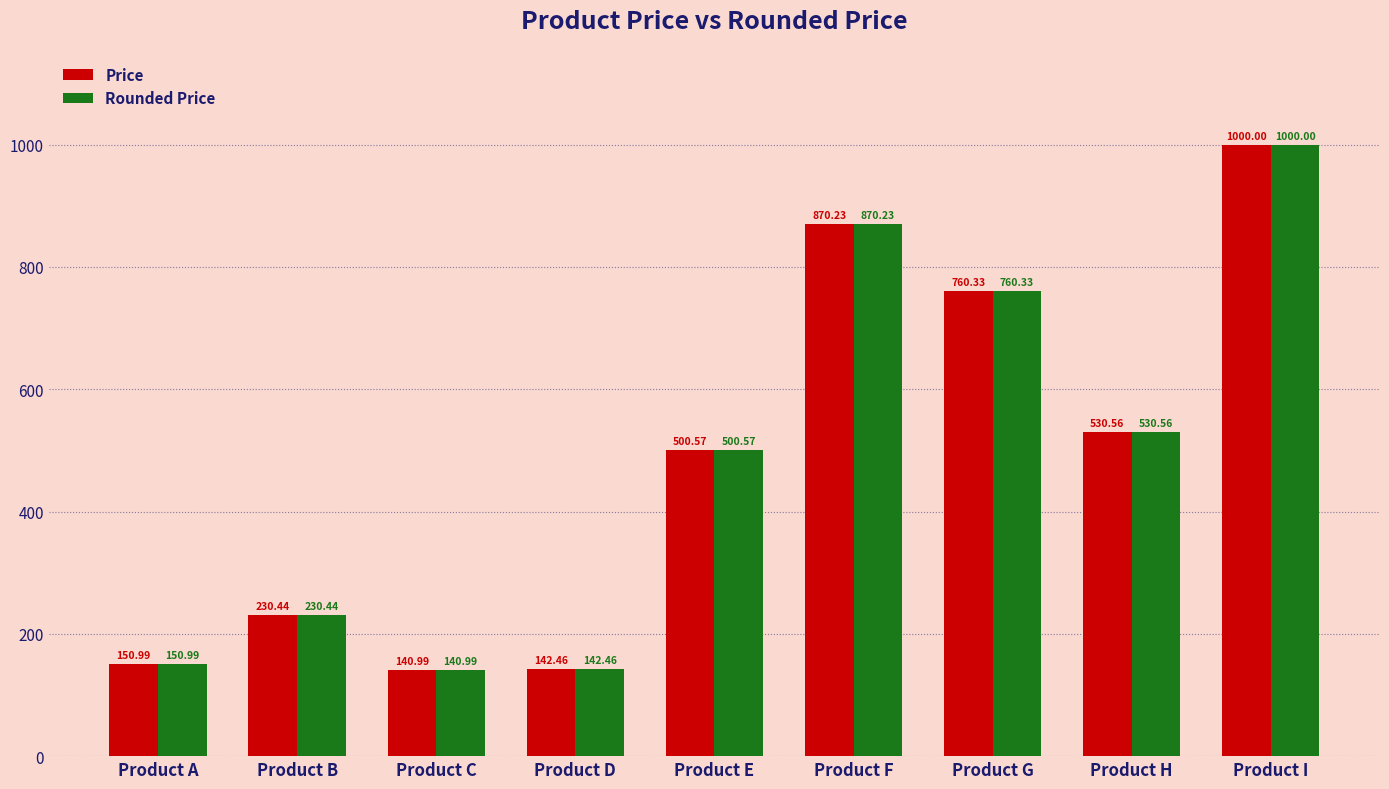

What is the sum of the Rounded Price values at Product D and Product B?

372.9